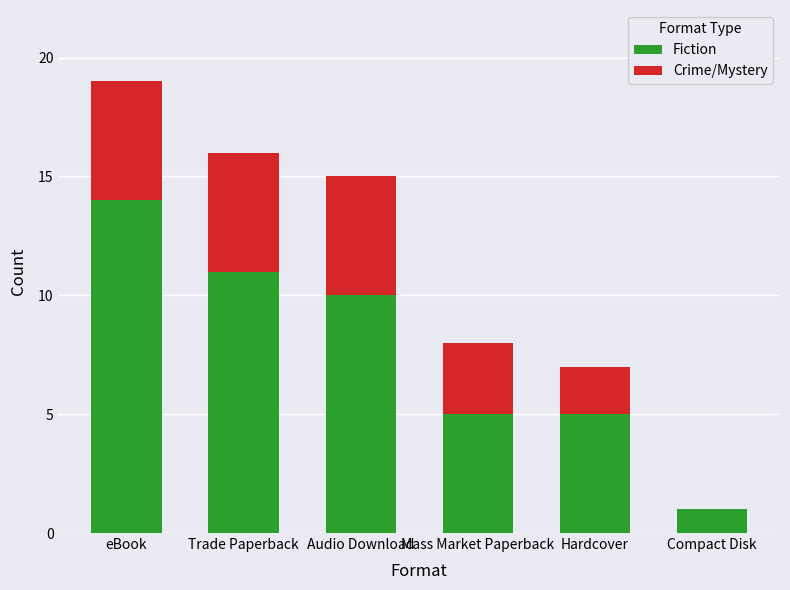

What is the sum of the Fiction values at Audio Download and Mass Market Paperback?

15